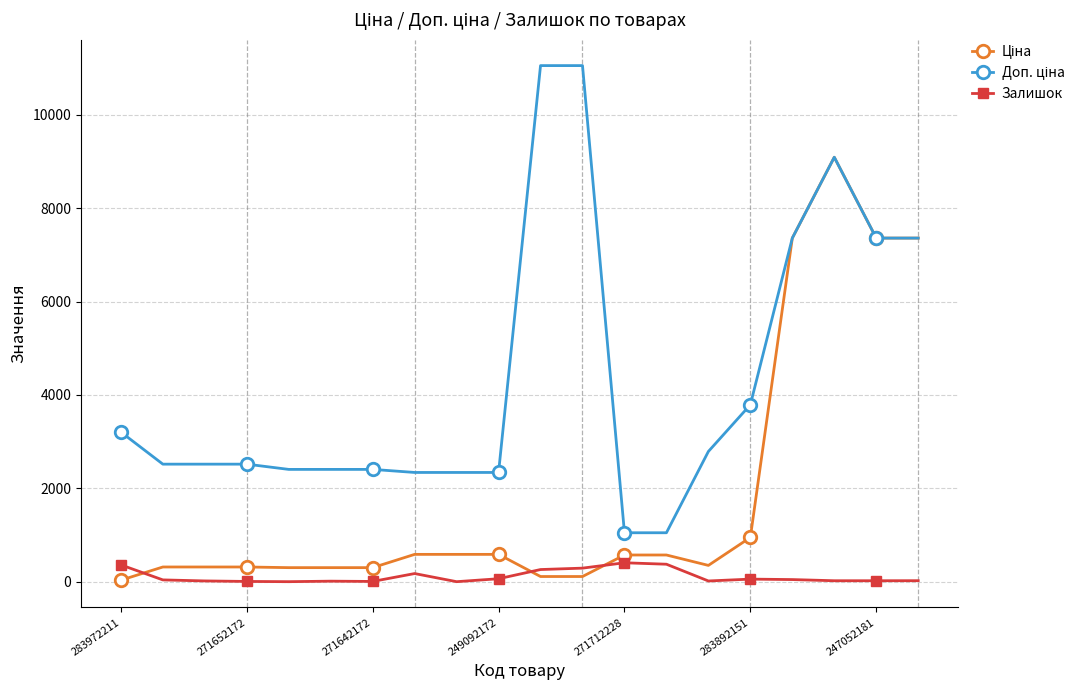

What is the maximum value shown in the chart?

11055.0